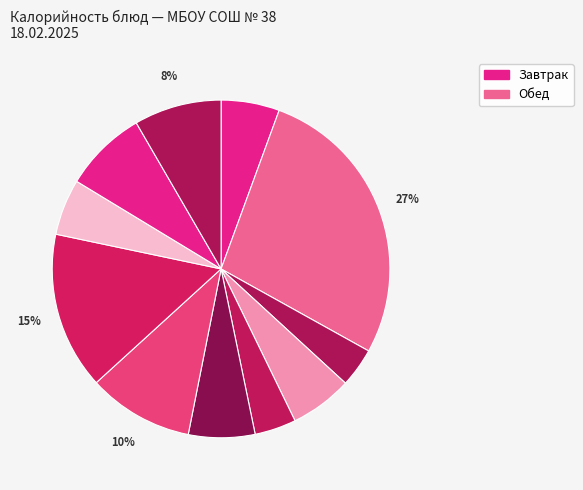

How many slices are in this pie chart?

11